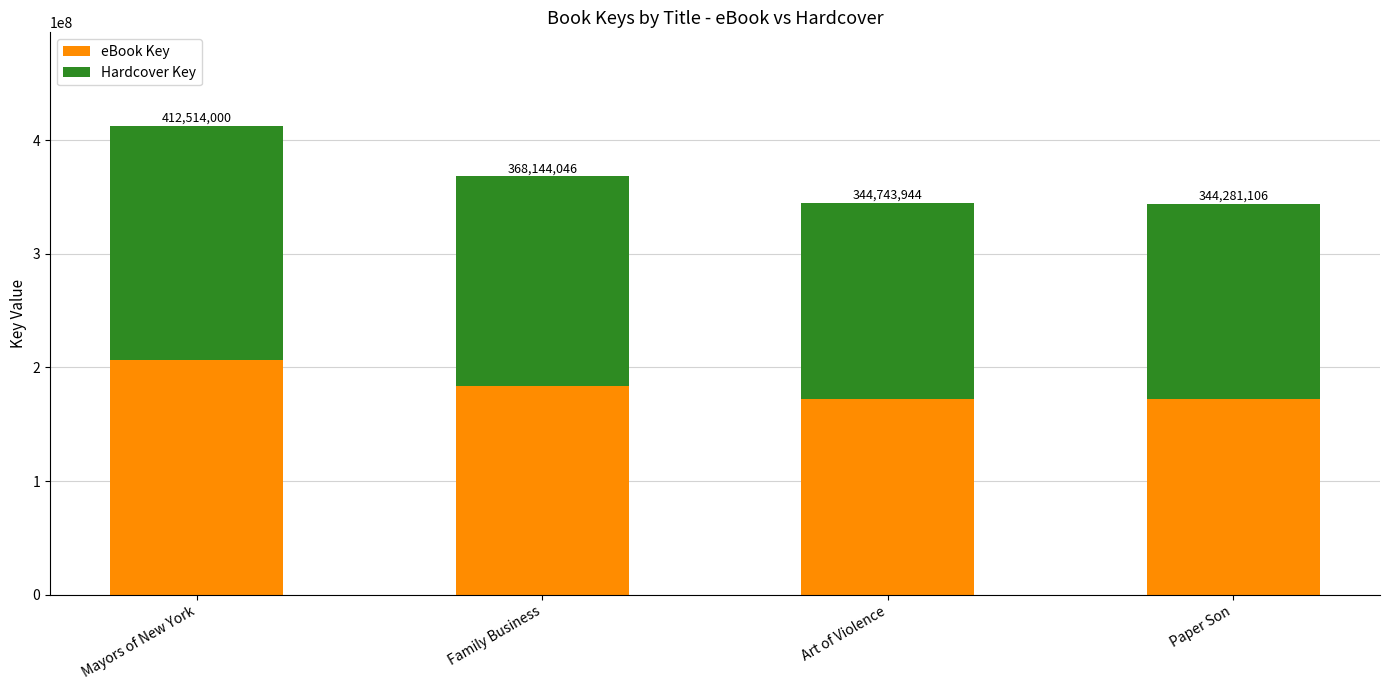

The value of Hardcover Key at Art of Violence is 172371972. True or false?

True